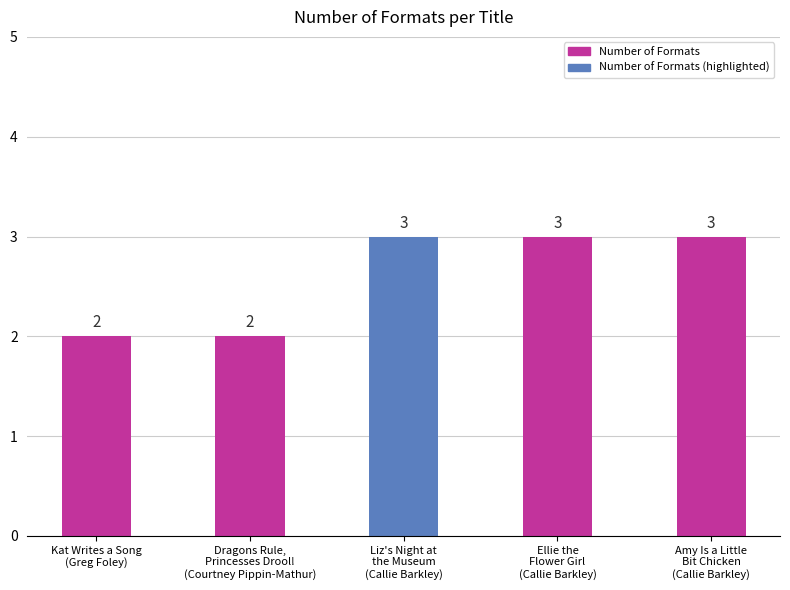

Are the bars grouped side by side (vs. stacked)?

No